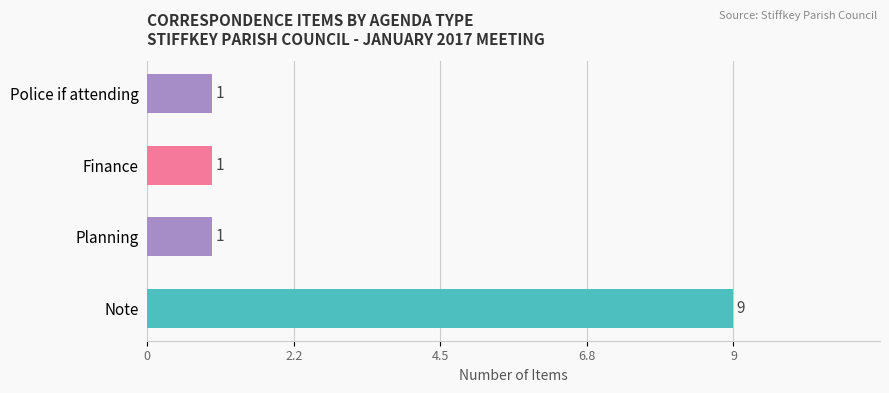

Are the bars grouped side by side (vs. stacked)?

No